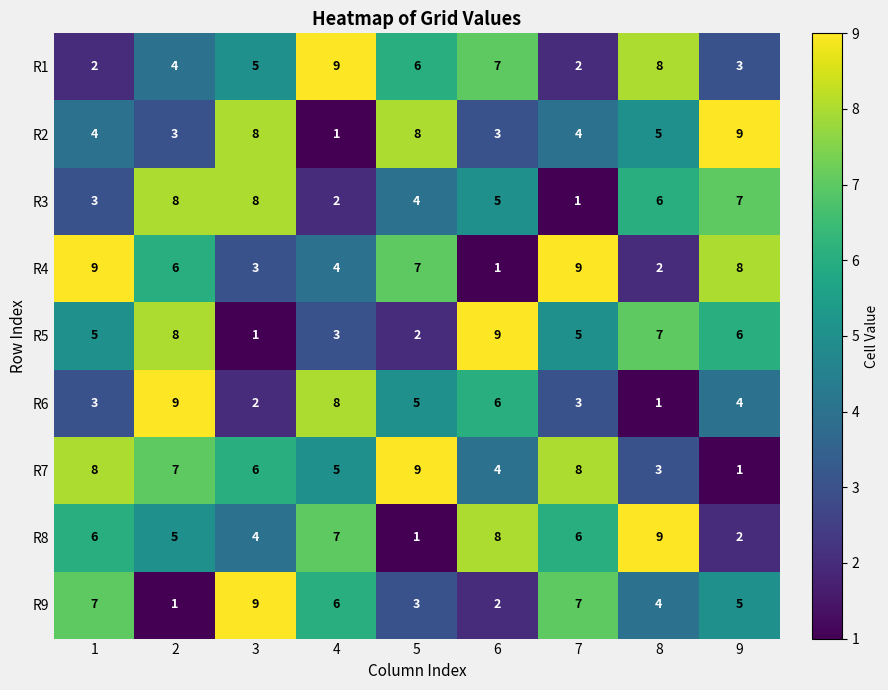

What is the highest value of the R1 series?

9